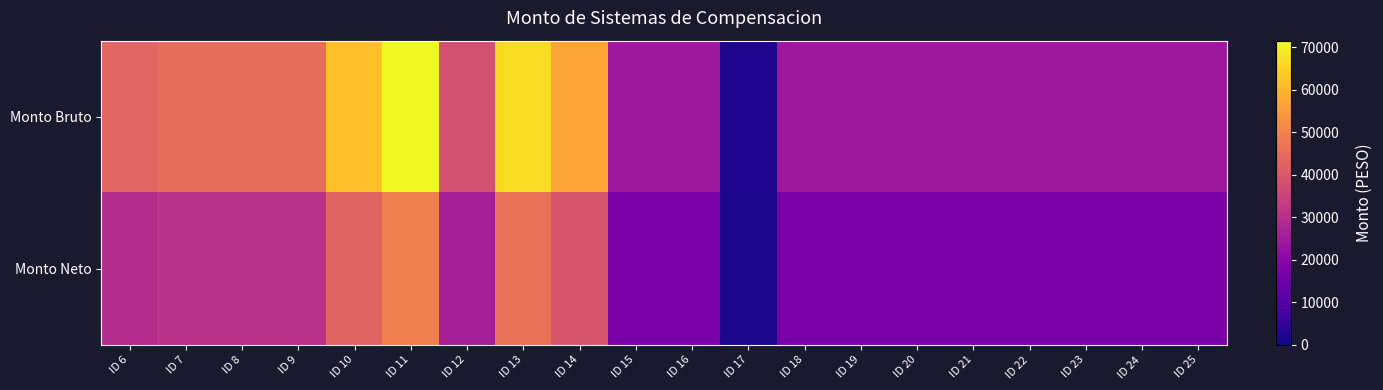

What is the difference between the highest and lowest values at ID 17?

461.3